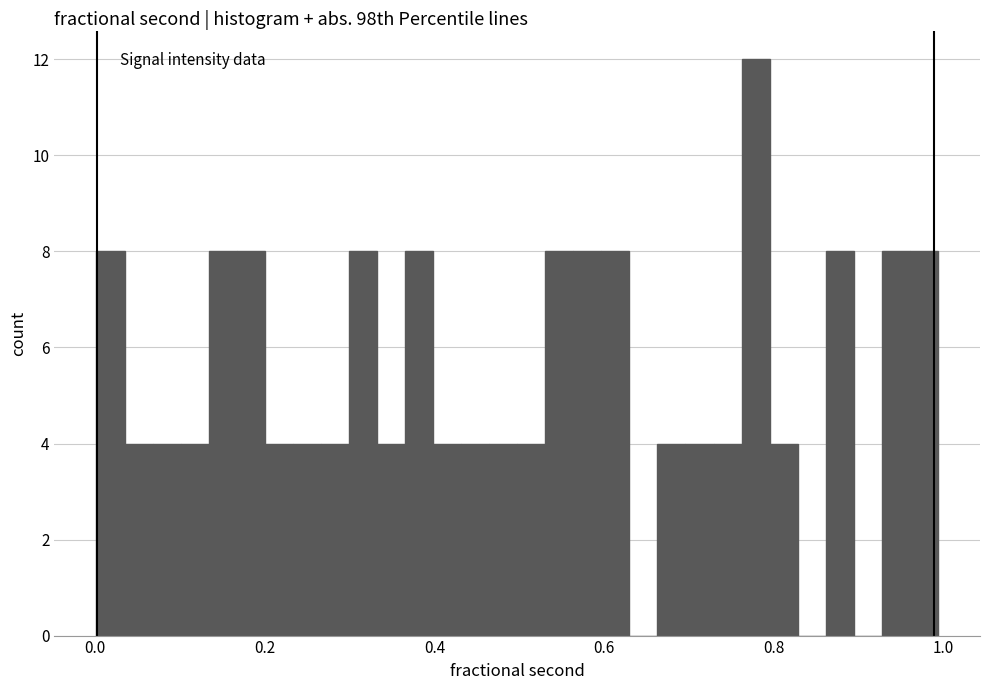

Around what value on the x-axis is the tallest bar? Give the approximate position of its centre, as read against the axis.

0.78